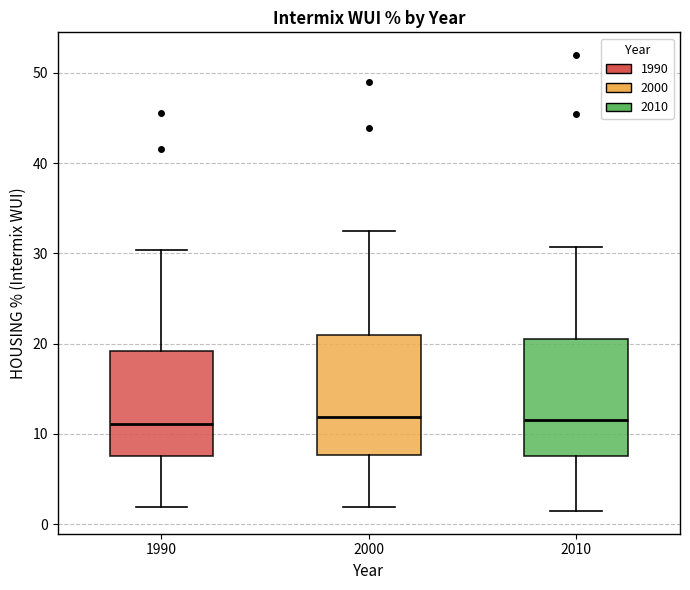

Reading left to right, transcribe this box plot: for each box, give where its median line is, the range the box spans, and where its two whiskers end, as read against the y-axis. The values are not printed on the chart, so give them approximately, as read against the axis.

1990: median 11, box 8 to 19, whiskers 2 to 30
2000: median 12, box 8 to 21, whiskers 2 to 32
2010: median 12, box 8 to 20, whiskers 1 to 31